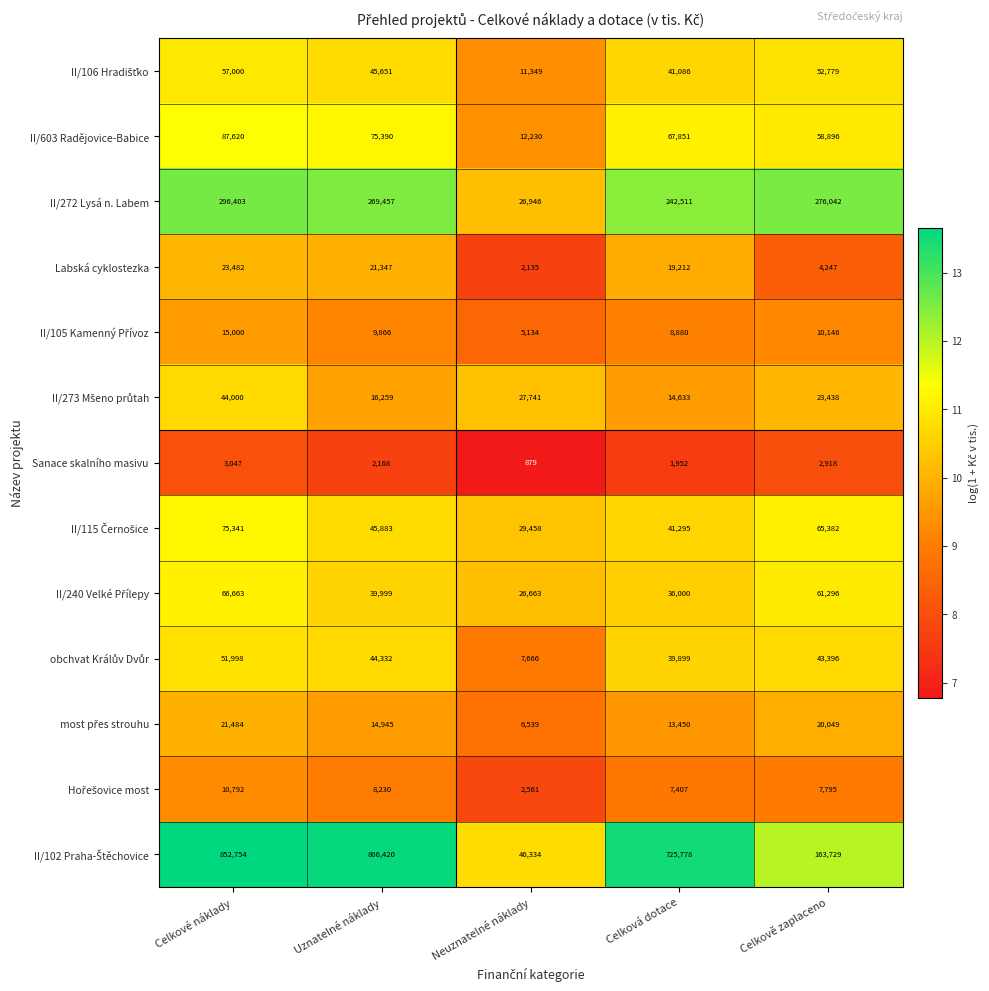

At which category does the chart reach its minimum across all series?

Neuznatelné náklady